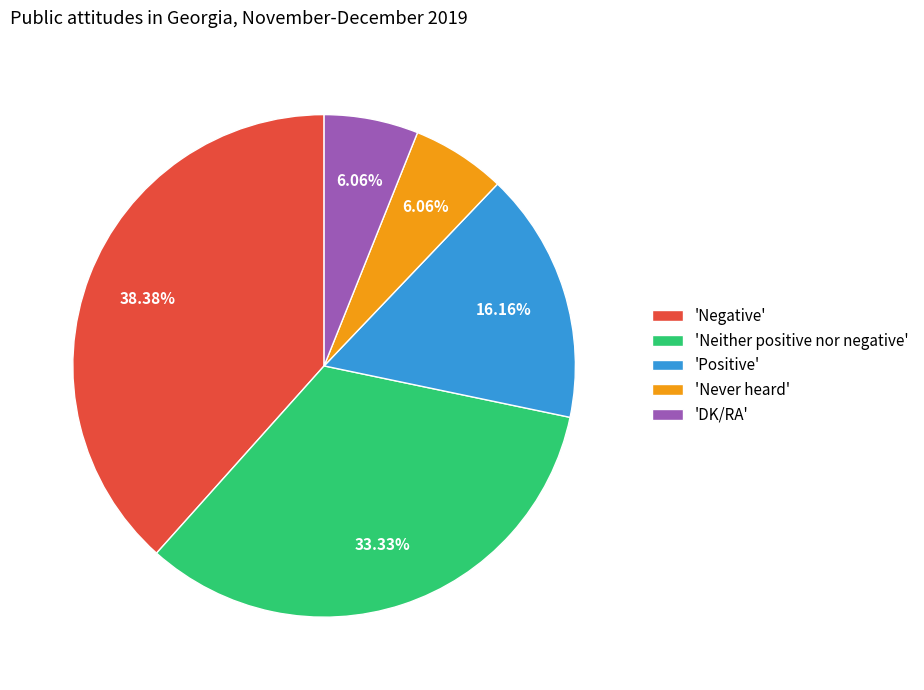

Is the sum of 'Negative' and 'DK/RA' greater than half?

No